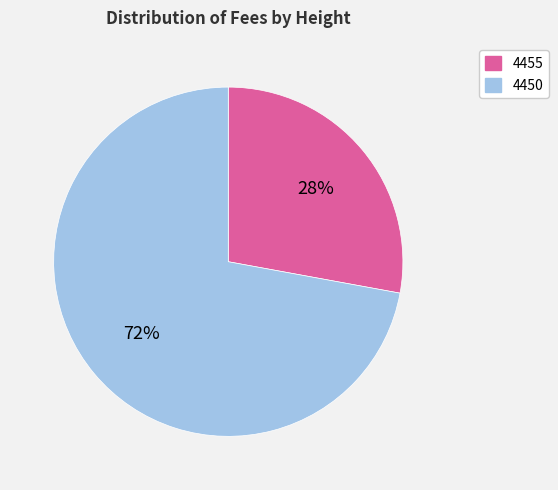

Approximately how many times larger is the value at 4455 compared to 4450?

0.4